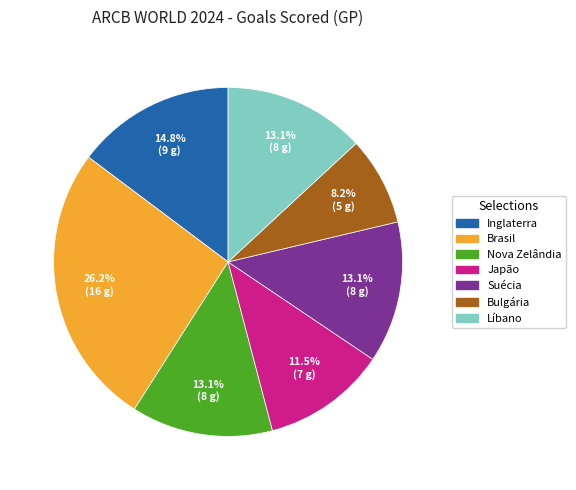

How many segments does this pie chart have?

7